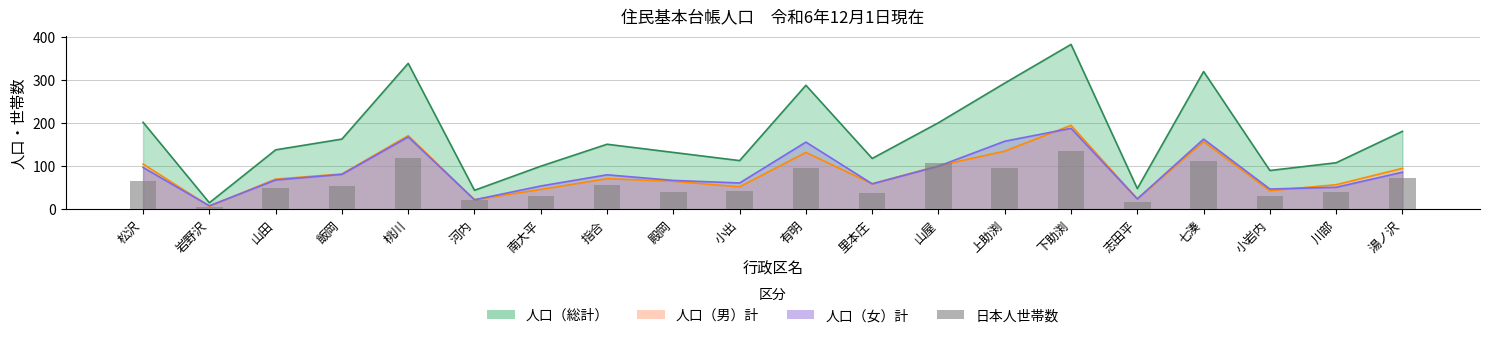

Which has a higher value, 湯ノ沢 or 南大平?

湯ノ沢